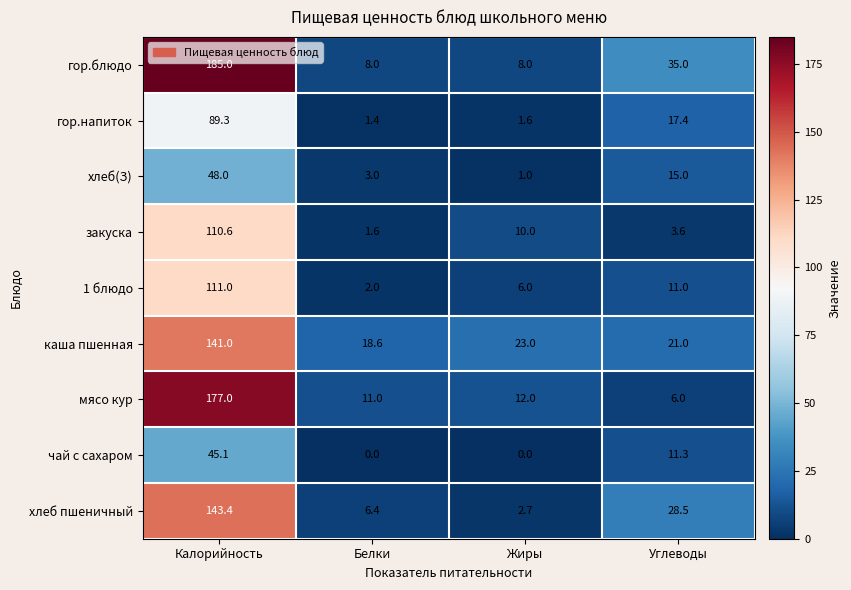

Rank the series by their maximum value, from lowest to highest.

чай с сахаром, хлеб(З), гор.напиток, закуска, 1 блюдо, каша пшенная, хлеб пшеничный, мясо кур, гор.блюдо